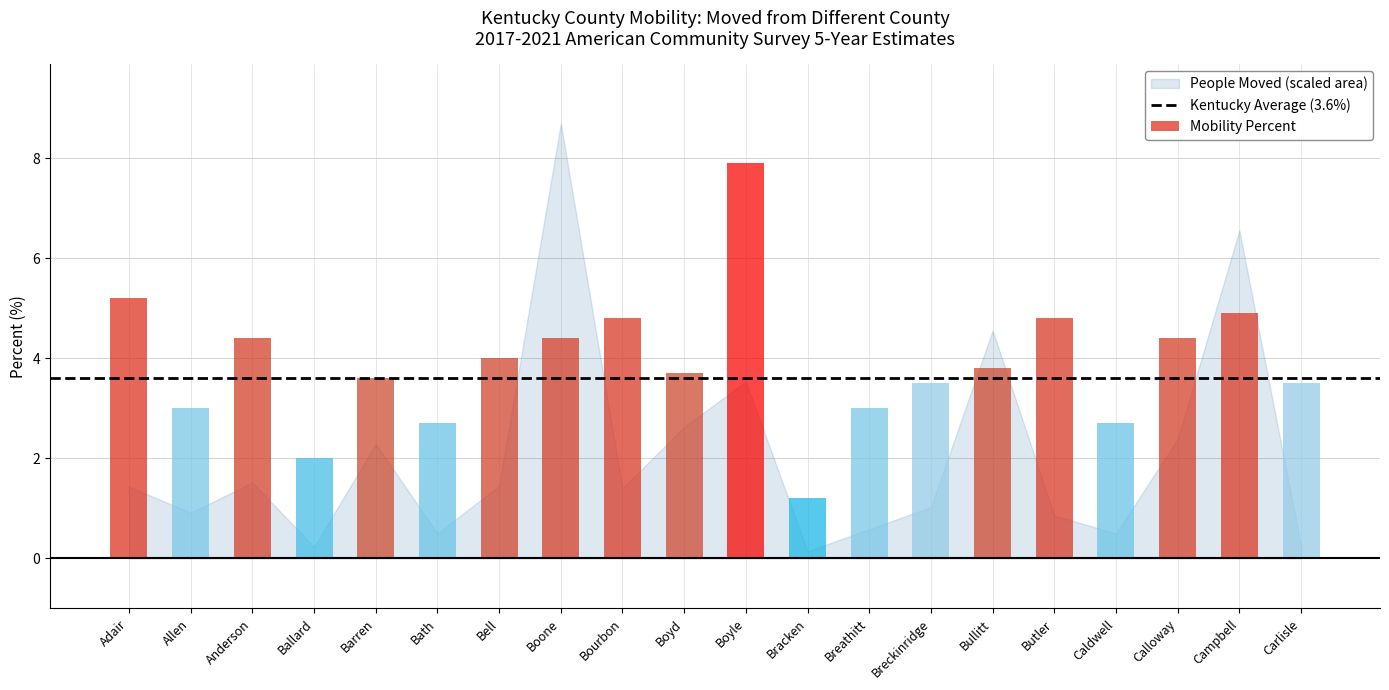

What is the sum of all values?

77.5